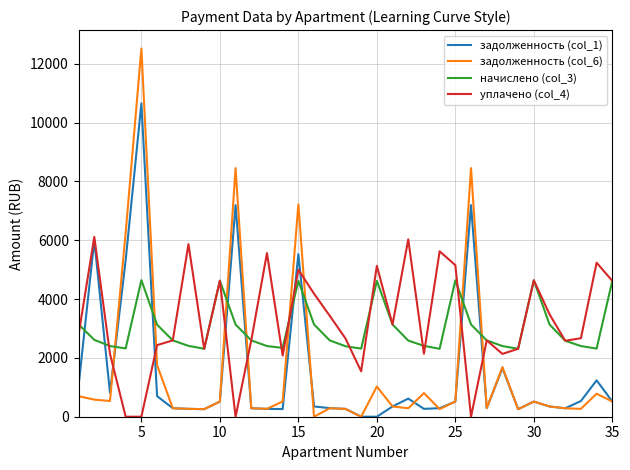

Which series has the largest range (max minus min)?

задолженность (col_6)